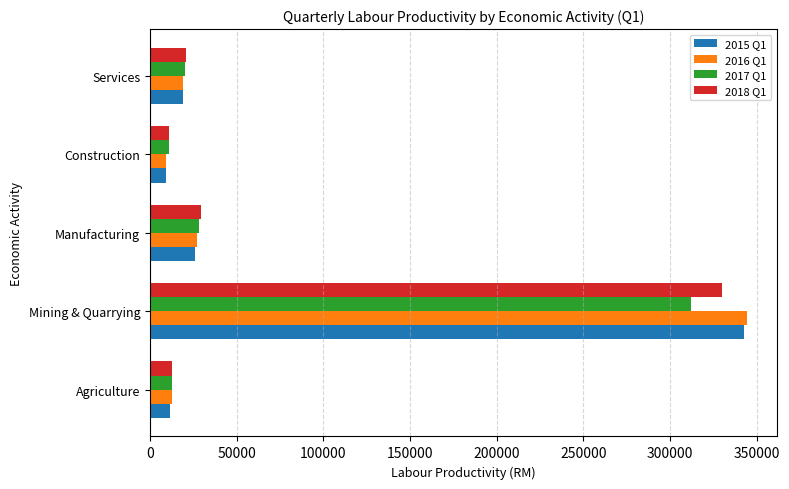

How many series are shown in this chart?

4